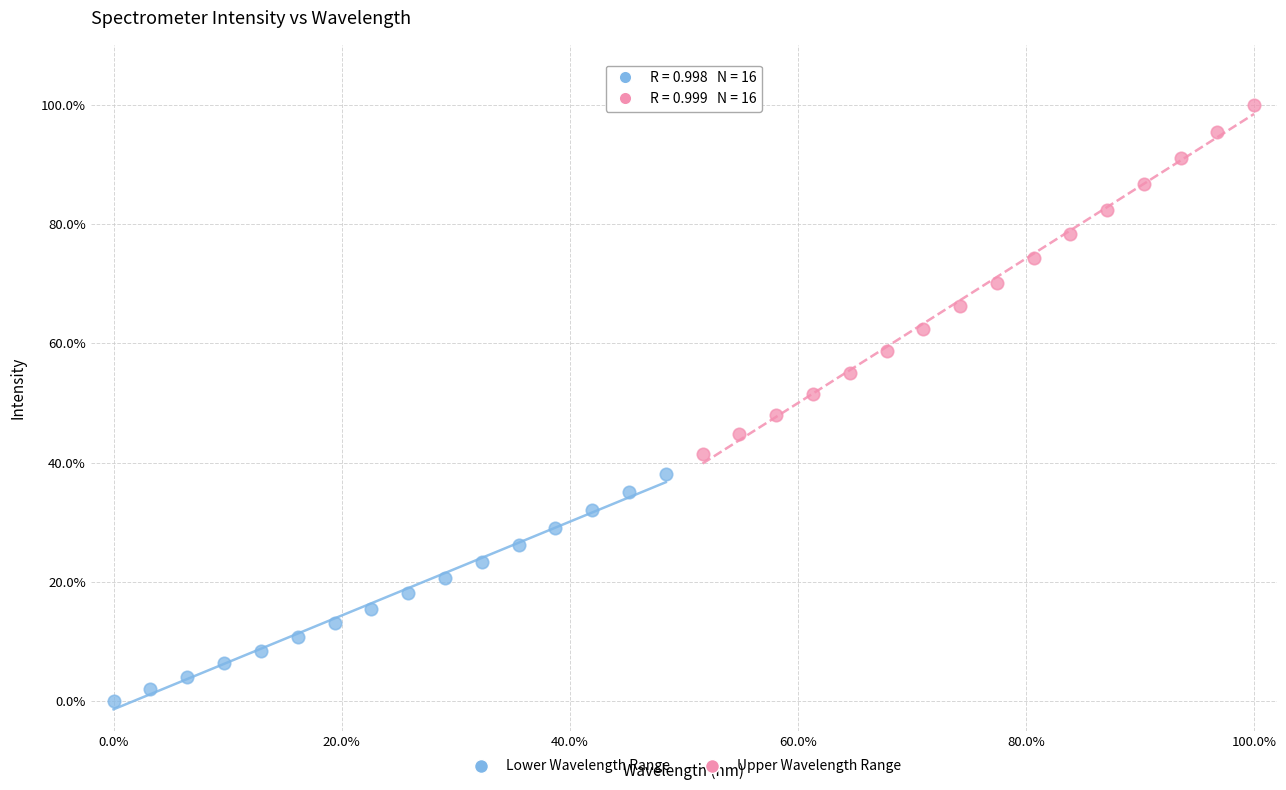

Which series reaches the maximum Y coordinate?

Upper Wavelength Range